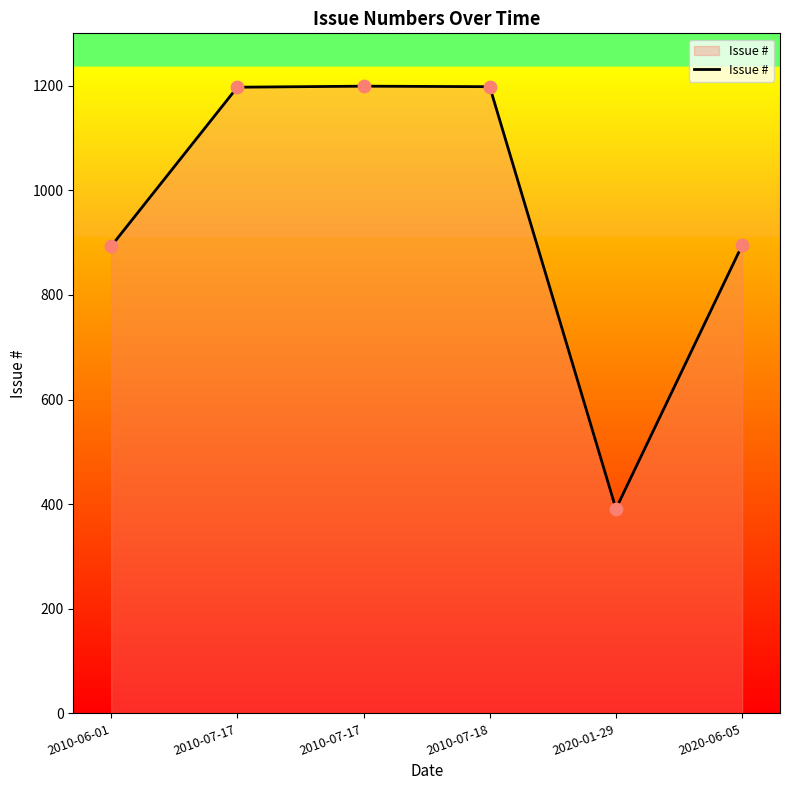

Which has a higher value, 2020-01-29 or 2010-07-17?

2010-07-17